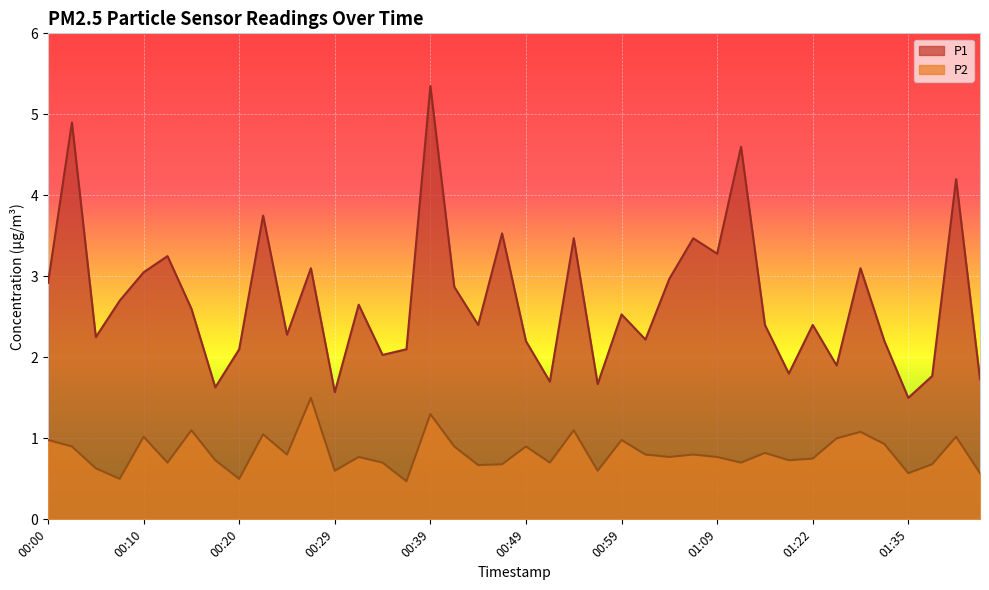

In P1, how many points are lower than both neighbors (excluding endpoints)?

13